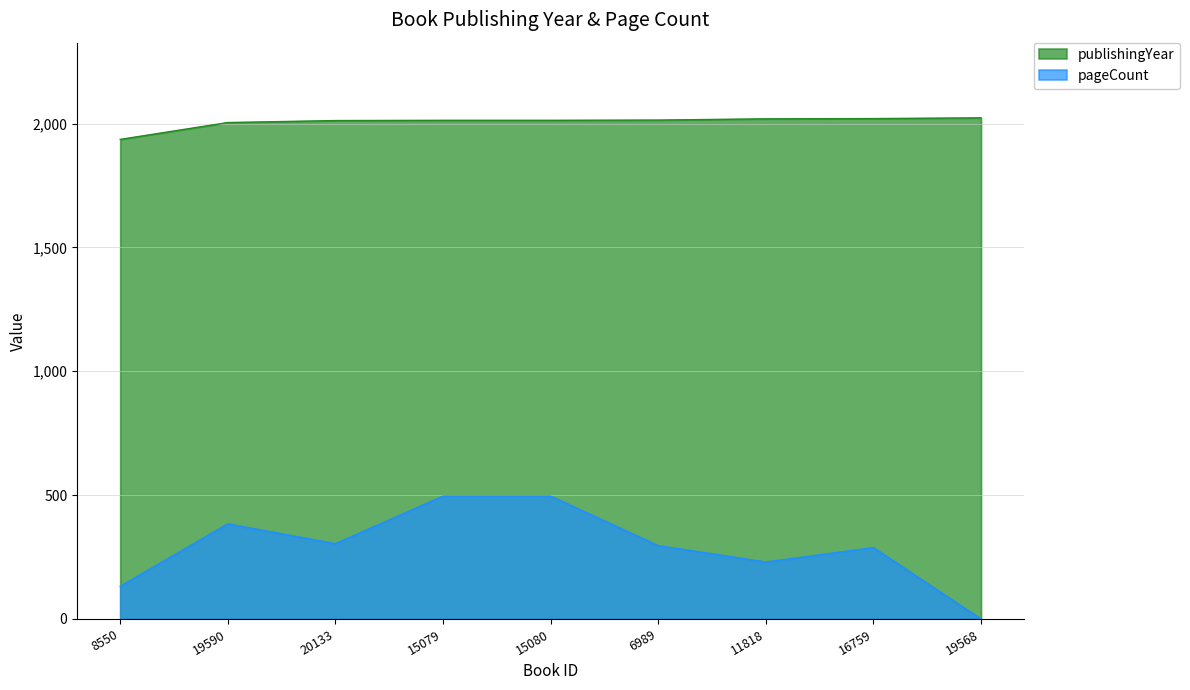

What is the label of the 8th point from the right?

19590